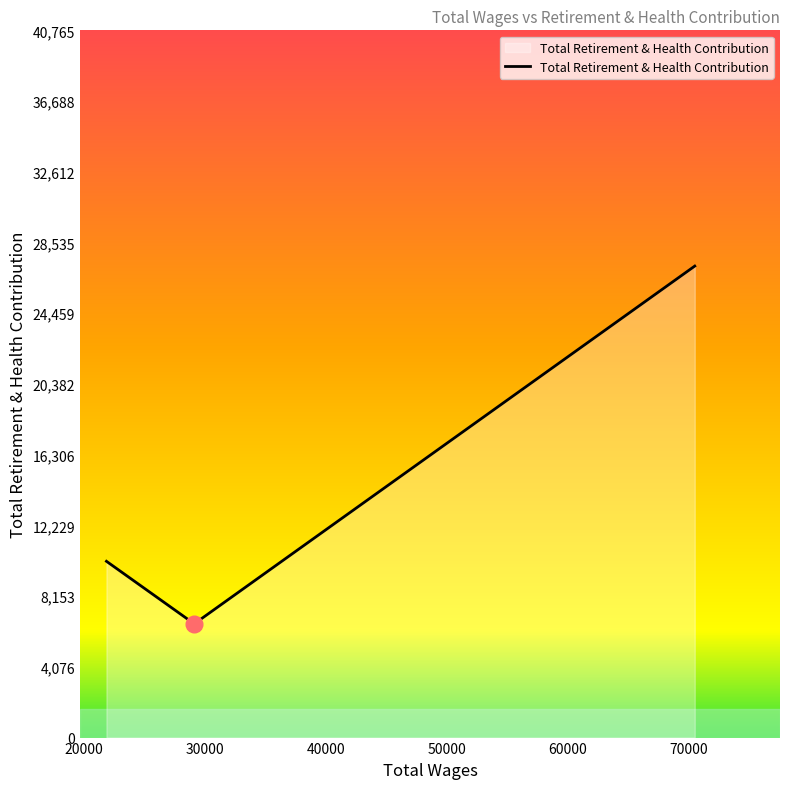

What is the greatest value displayed?

27177